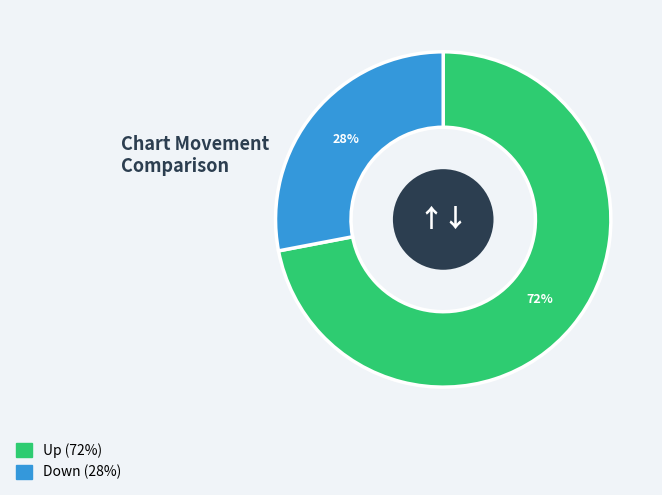

To the nearest percent, what is the difference between the largest and smallest slice percentages?

44%